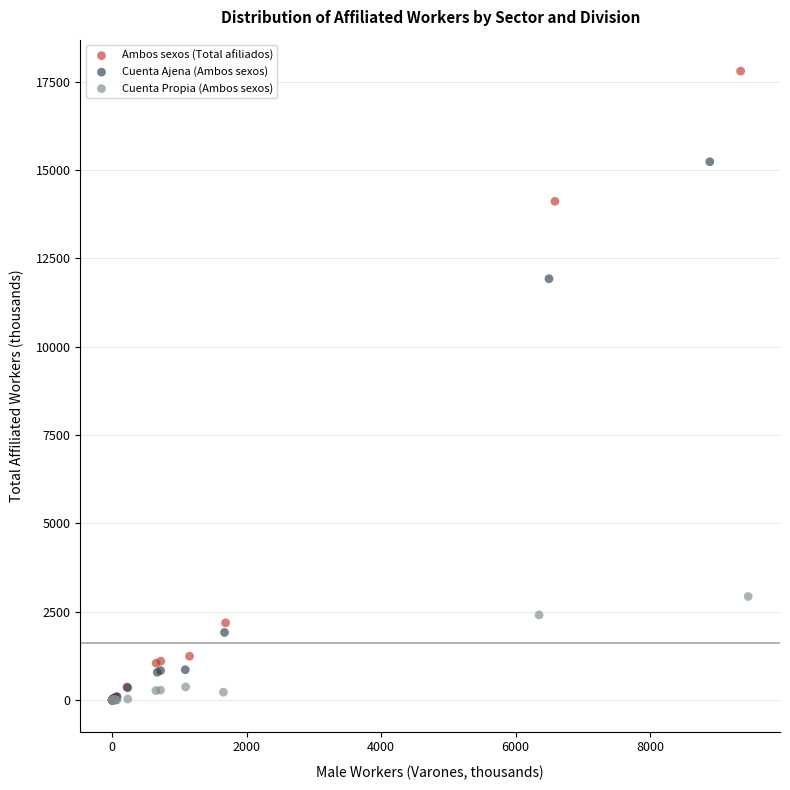

Which series reaches the maximum Y coordinate?

Ambos sexos (Total afiliados)